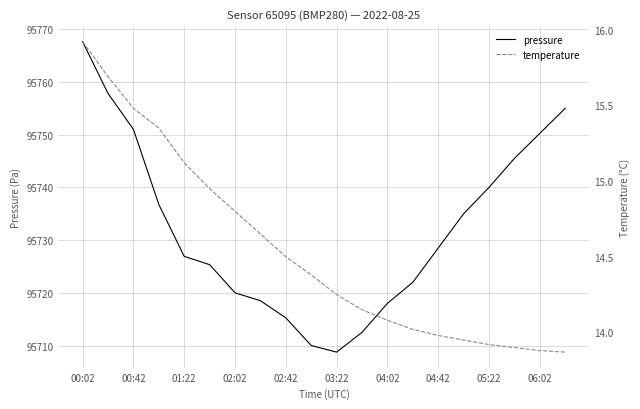

What is the sum of all pressure values?

1914644.7